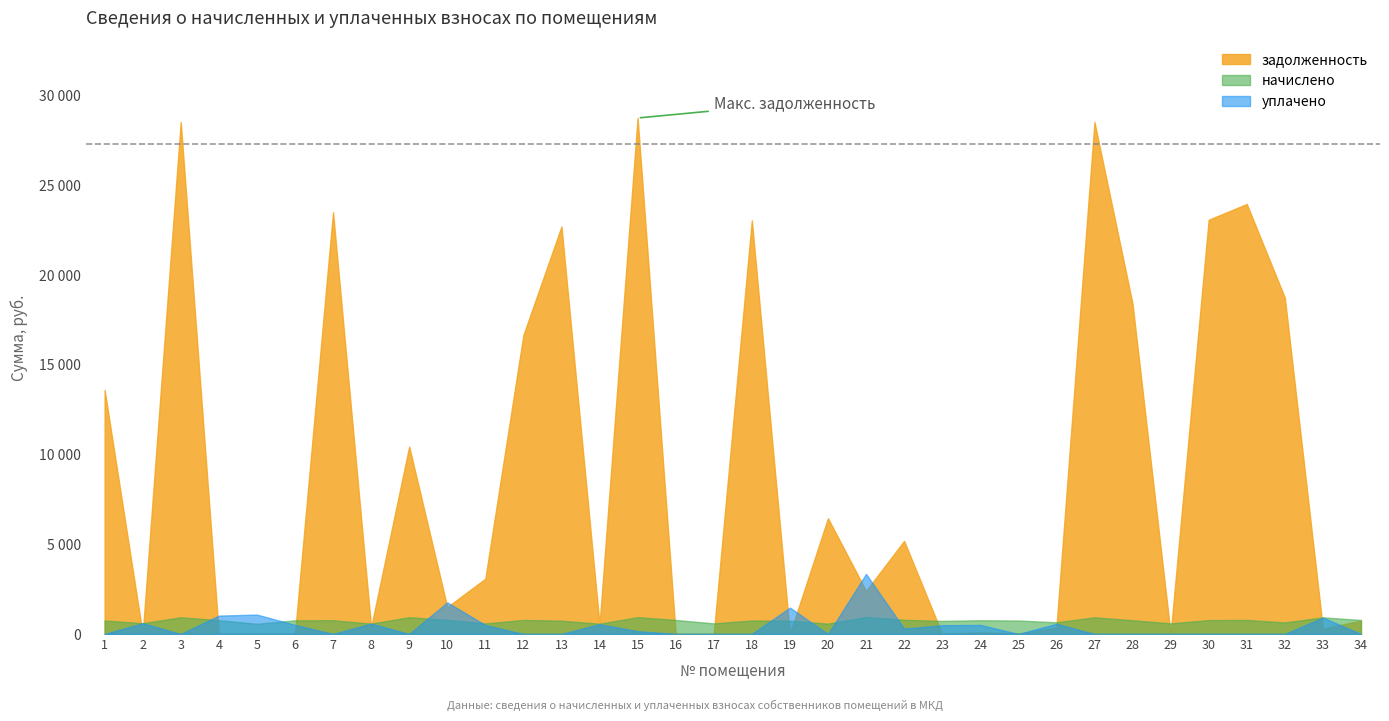

Is it true that начислено equals 414.5 at 23?

False